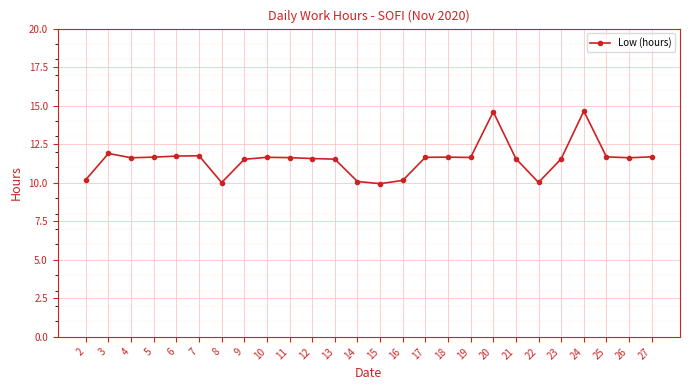

Is it true that the value at 26 is 16.0?

False